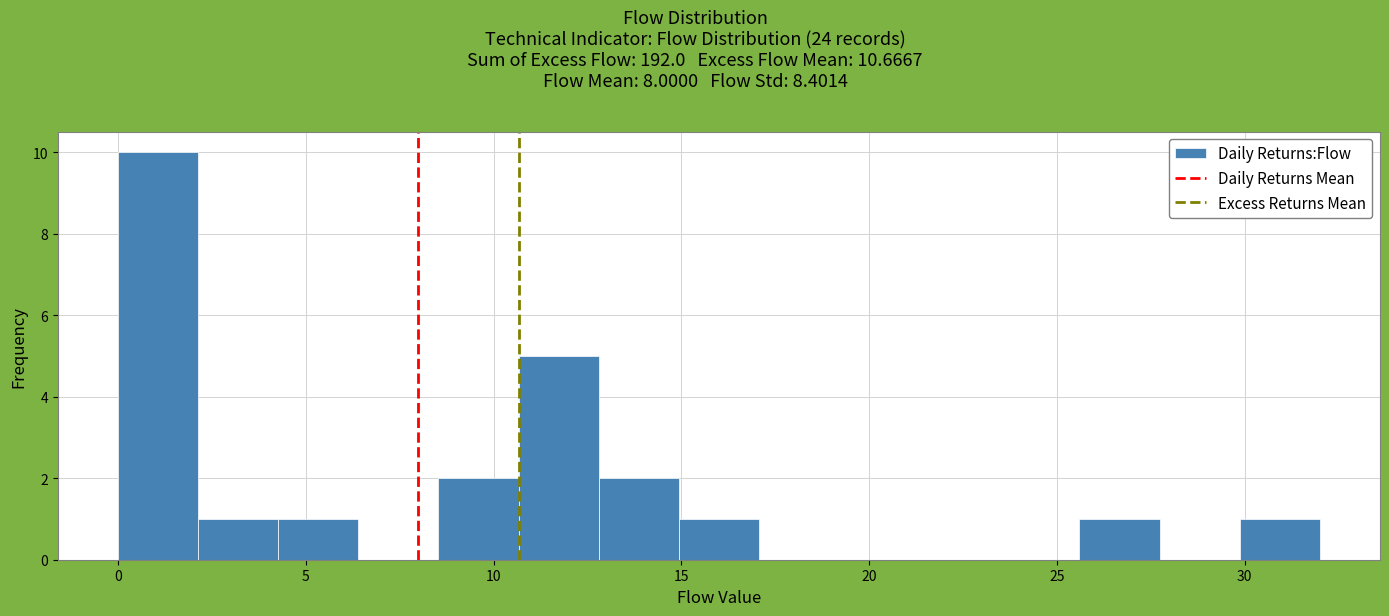

Reading left to right, list every bar in this chart as the range it spans on the x-axis followed by its height. Neither the bar edges nor the heights are printed on the chart, so give them approximately, as read against the axes.

0.0 to 2.0: 10
2.0 to 4.5: 1
4.5 to 6.5: 1
6.5 to 8.5: 0
8.5 to 10.5: 2
10.5 to 13.0: 5
13.0 to 15.0: 2
15.0 to 17.0: 1
17.0 to 19.0: 0
19.0 to 21.5: 0
21.5 to 23.5: 0
23.5 to 25.5: 0
25.5 to 27.5: 1
27.5 to 30.0: 0
30.0 to 32.0: 1